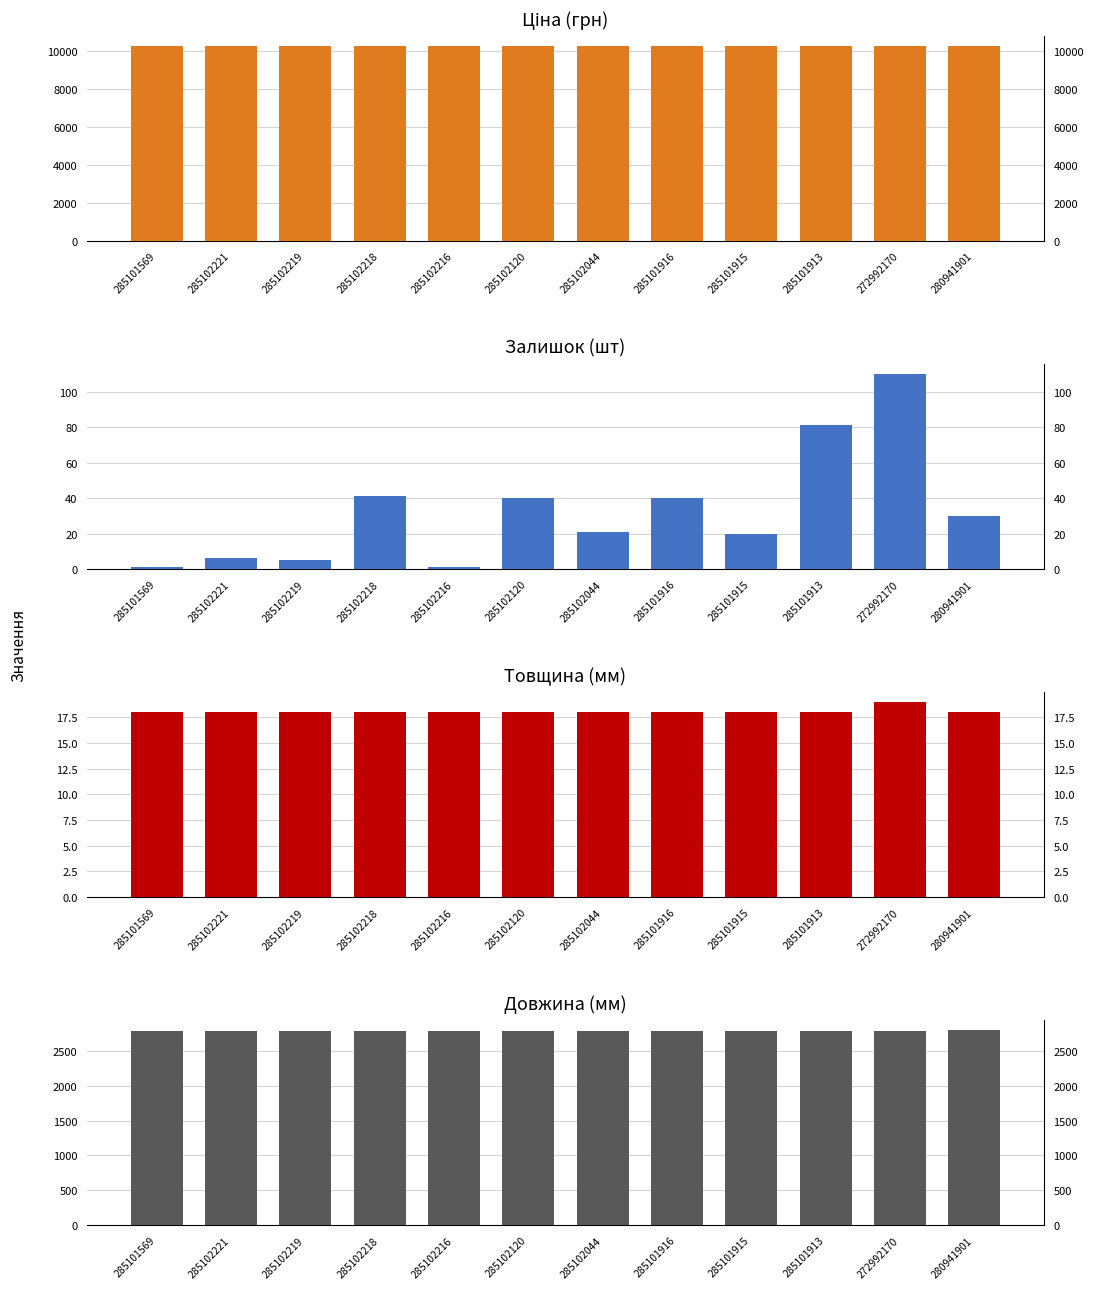

Is the value of Залишок at 285101916 greater than the value of Ціна at 280941901?

No